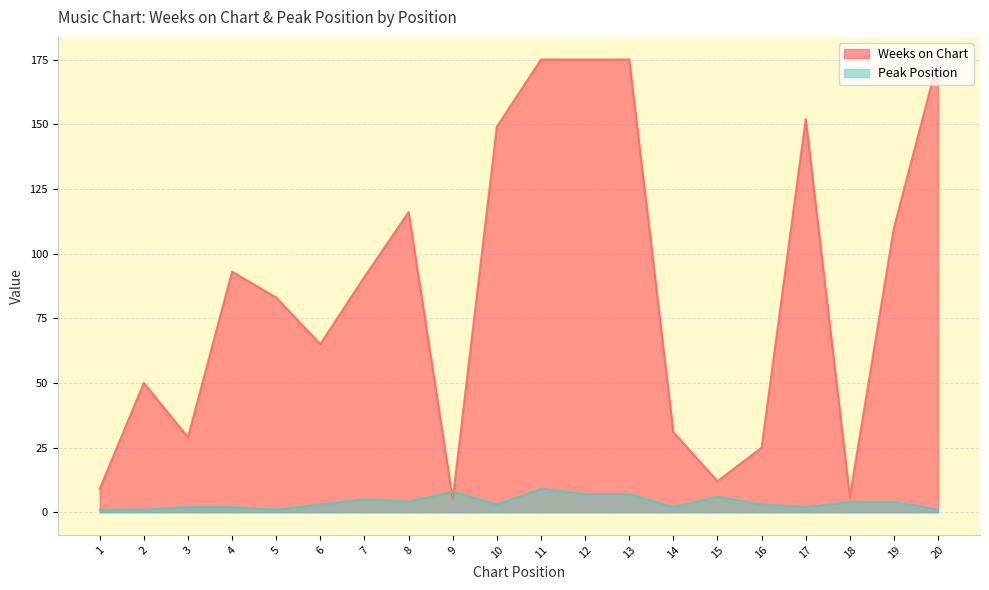

Count the number of categories in the chart.

20